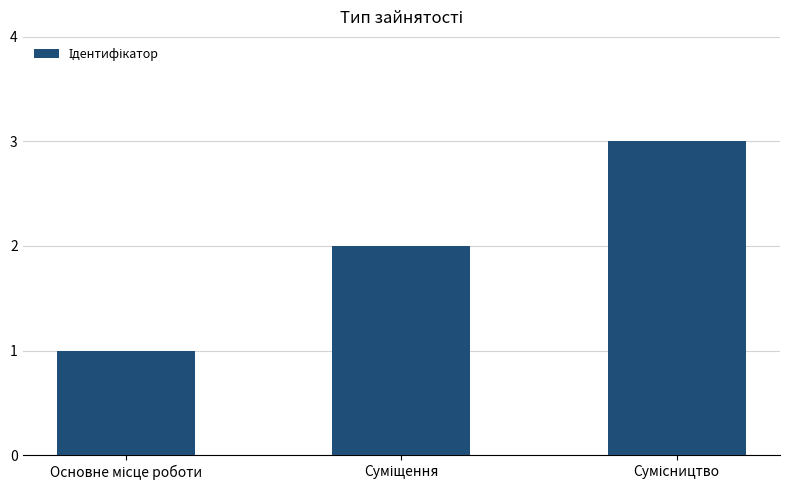

What is the sum of all values?

6